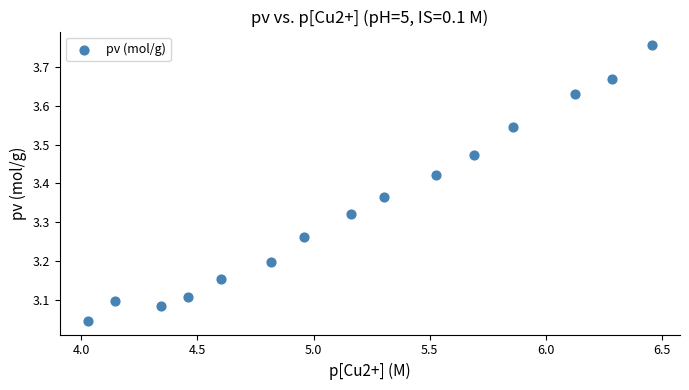

What is the range of Y values (max minus min)?

0.7